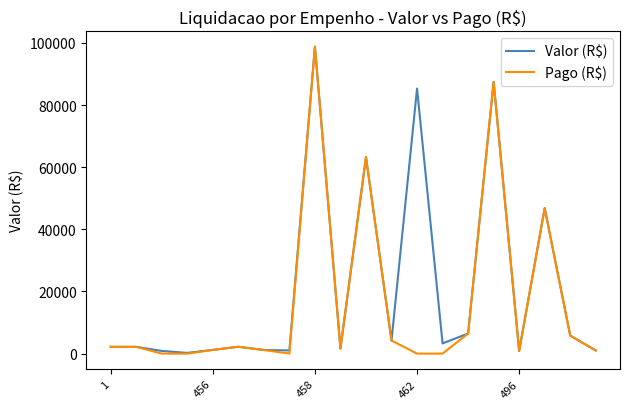

What is the maximum value for Valor (R$)?

98810.3